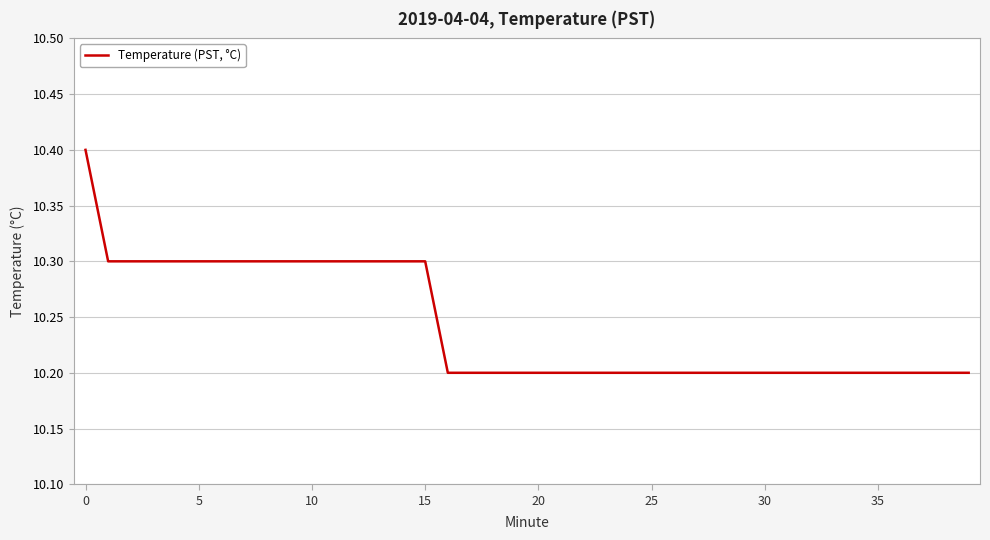

Does the chart display data point markers on the line(s)?

No